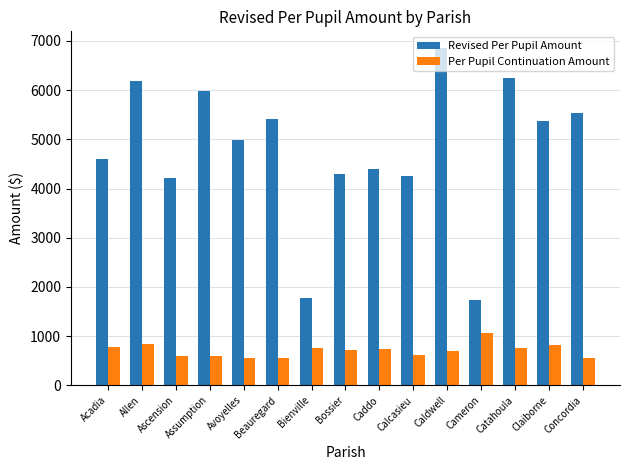

What is the sum of all Revised Per Pupil Amount values?

71825.3